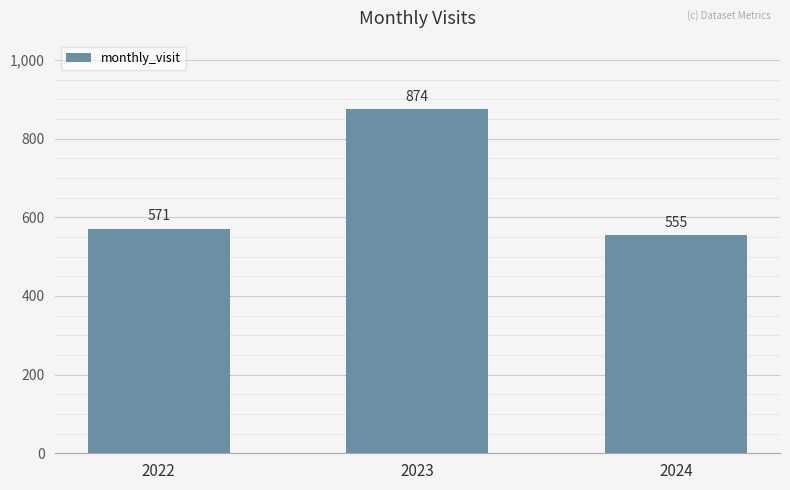

Which has a higher value, 2024 or 2023?

2023